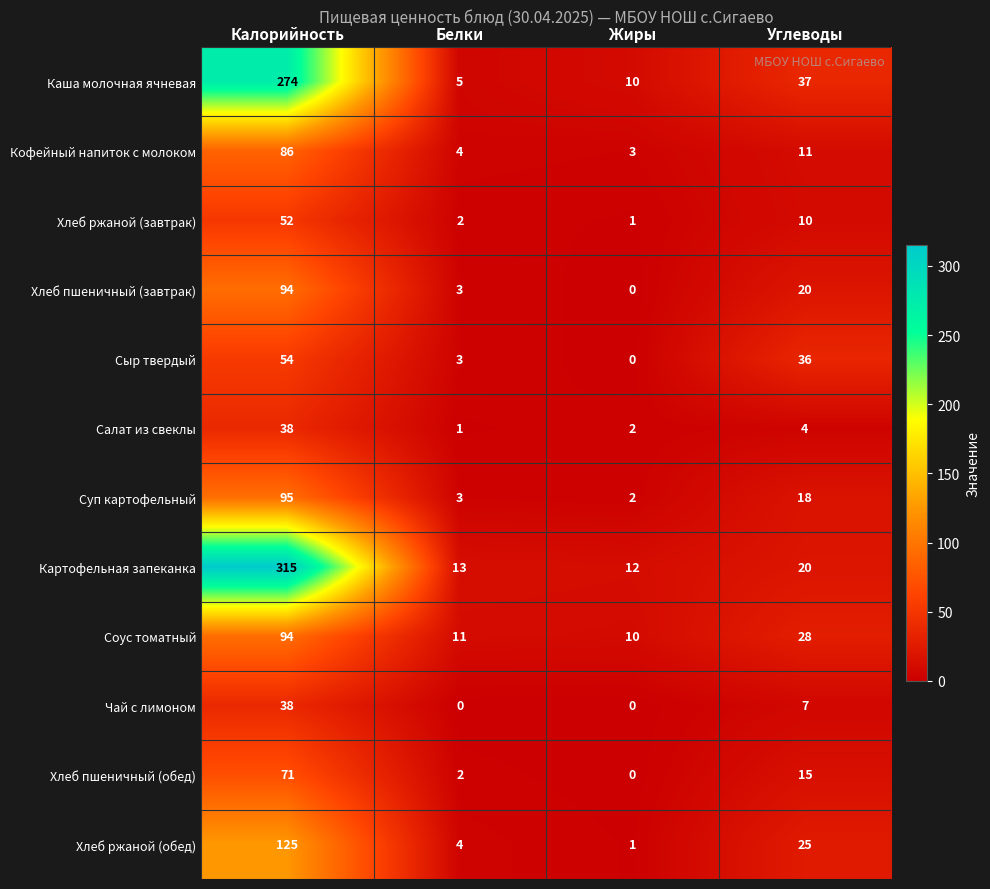

What is the total value across all series at Углеводы?

231